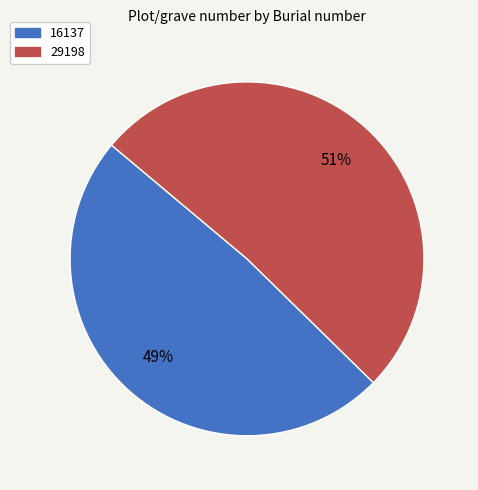

True or false: 29198 accounts for 51% of the total.

True